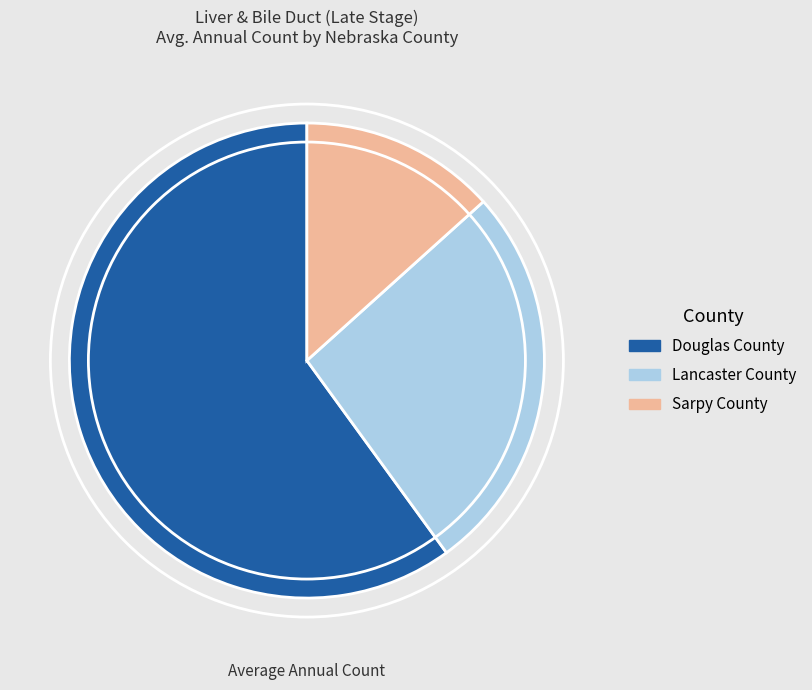

Between Sarpy County and Lancaster County, which is larger?

Lancaster County